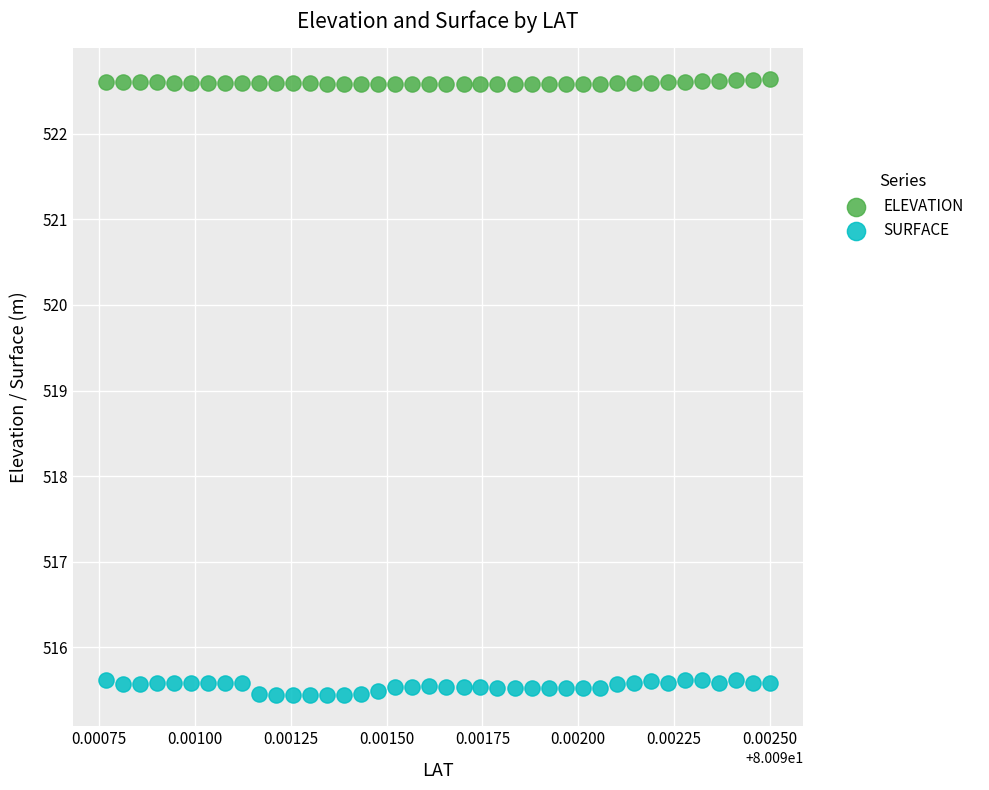

Which series has the largest Y range (max minus min)?

SURFACE